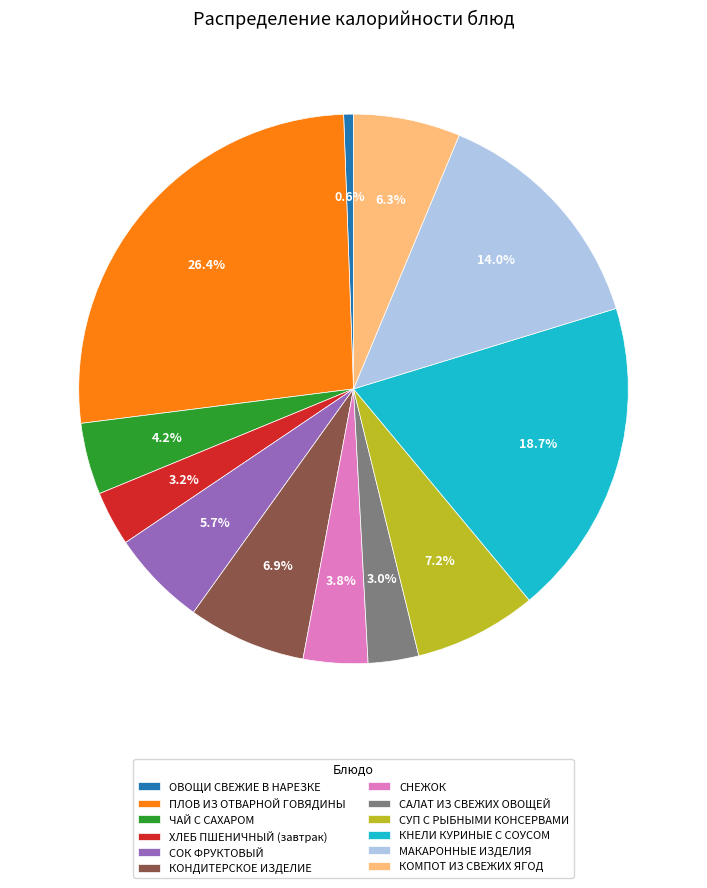

True or false: ПЛОВ ИЗ ОТВАРНОЙ ГОВЯДИНЫ accounts for 13% of the total.

False